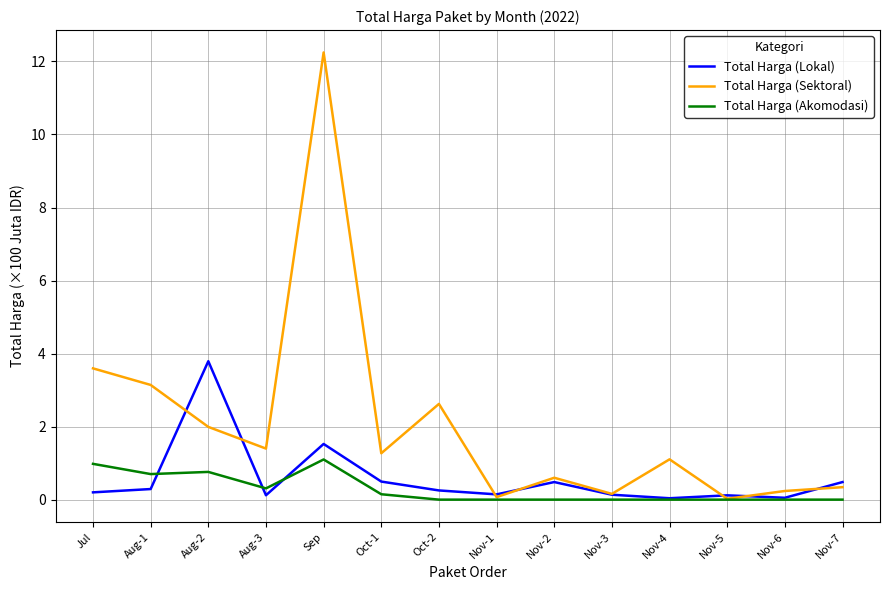

Count the number of categories in the chart.

14